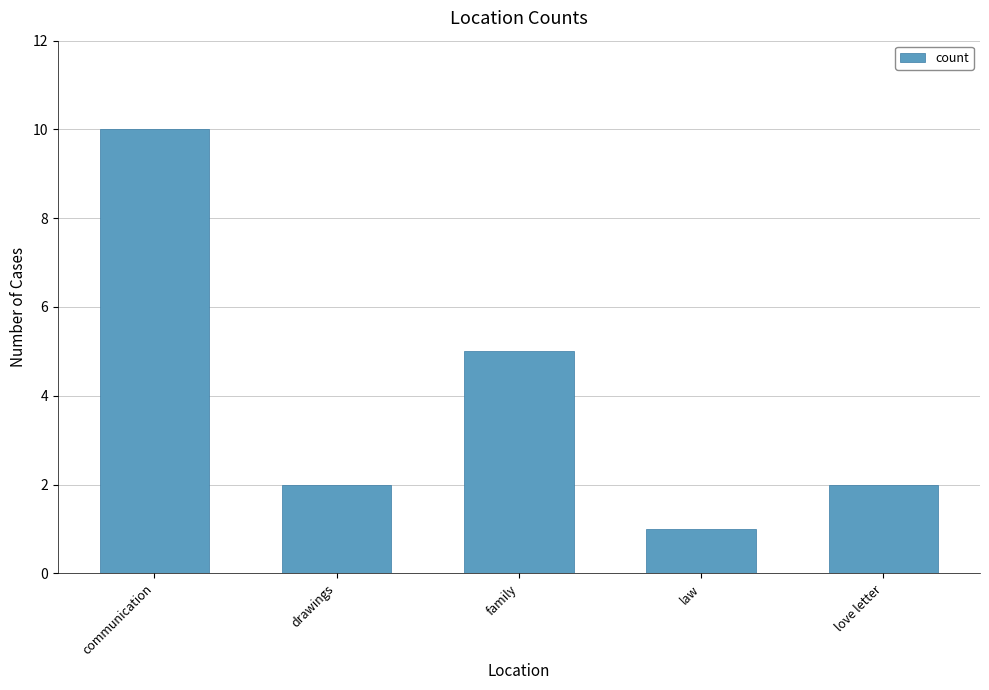

What is the label of the 3rd bar from the left?

family